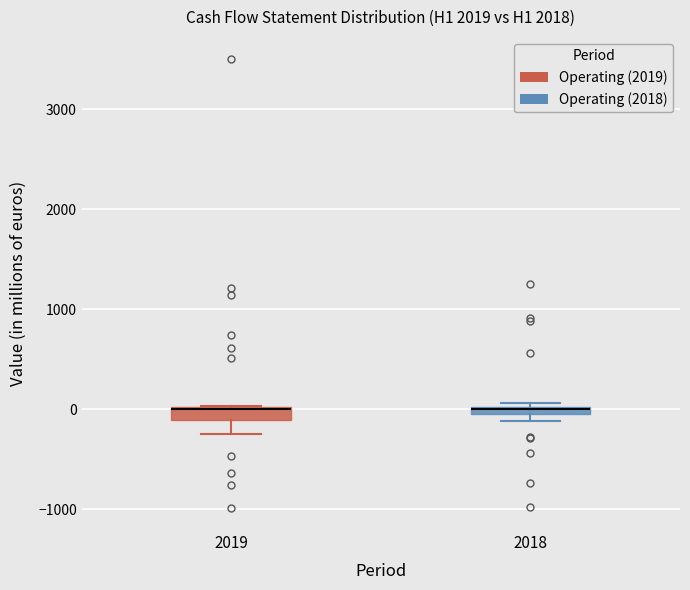

Where is the lower edge of the box at x = 2018 on the y-axis? The values are not printed on the chart, so give them approximately, as read against the axis.

-100